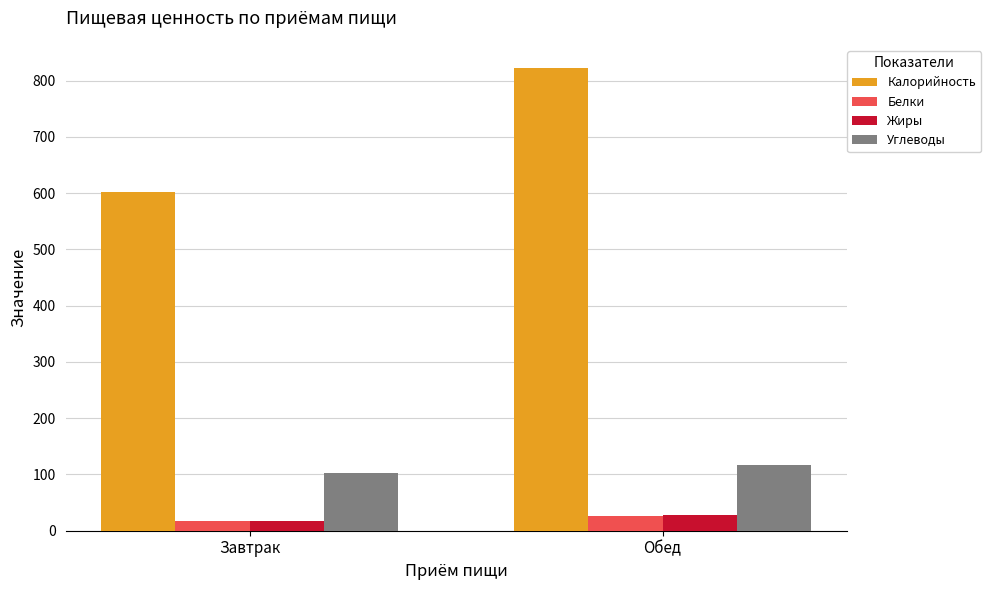

What is the sum of all Углеводы values?

219.5